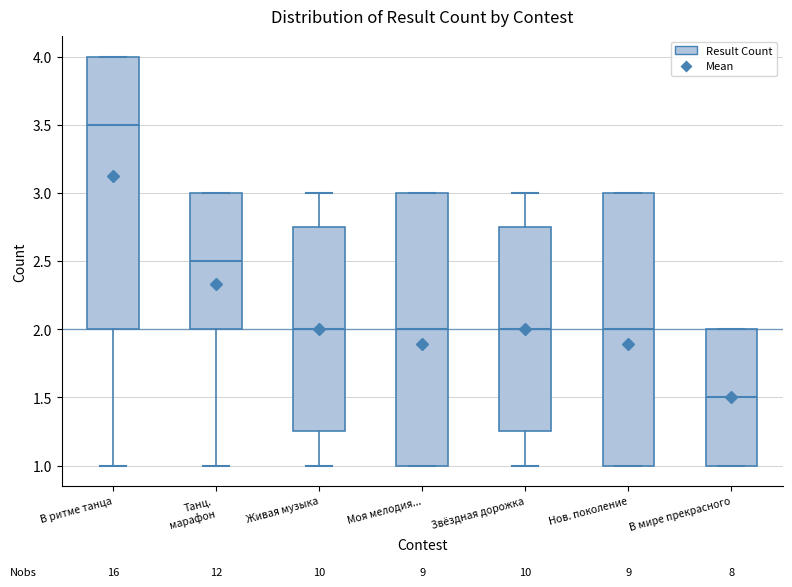

Reading left to right, read every box against the y-axis: the position of its median line, the range the box covers, and the ends of its whiskers. The values are not printed on the chart, so give them approximately, as read against the axis.

В ритме танца: median 3.50, box 2.00 to 4.00, whiskers 1.00 to 4.00
Танц. марафон: median 2.50, box 2.00 to 3.00, whiskers 1.00 to 3.00
Живая музыка: median 2.00, box 1.25 to 2.75, whiskers 1.00 to 3.00
Моя мелодия...: median 2.00, box 1.00 to 3.00, whiskers 1.00 to 3.00
Звёздная дорожка: median 2.00, box 1.25 to 2.75, whiskers 1.00 to 3.00
Нов. поколение: median 2.00, box 1.00 to 3.00, whiskers 1.00 to 3.00
В мире прекрасного: median 1.50, box 1.00 to 2.00, whiskers 1.00 to 2.00